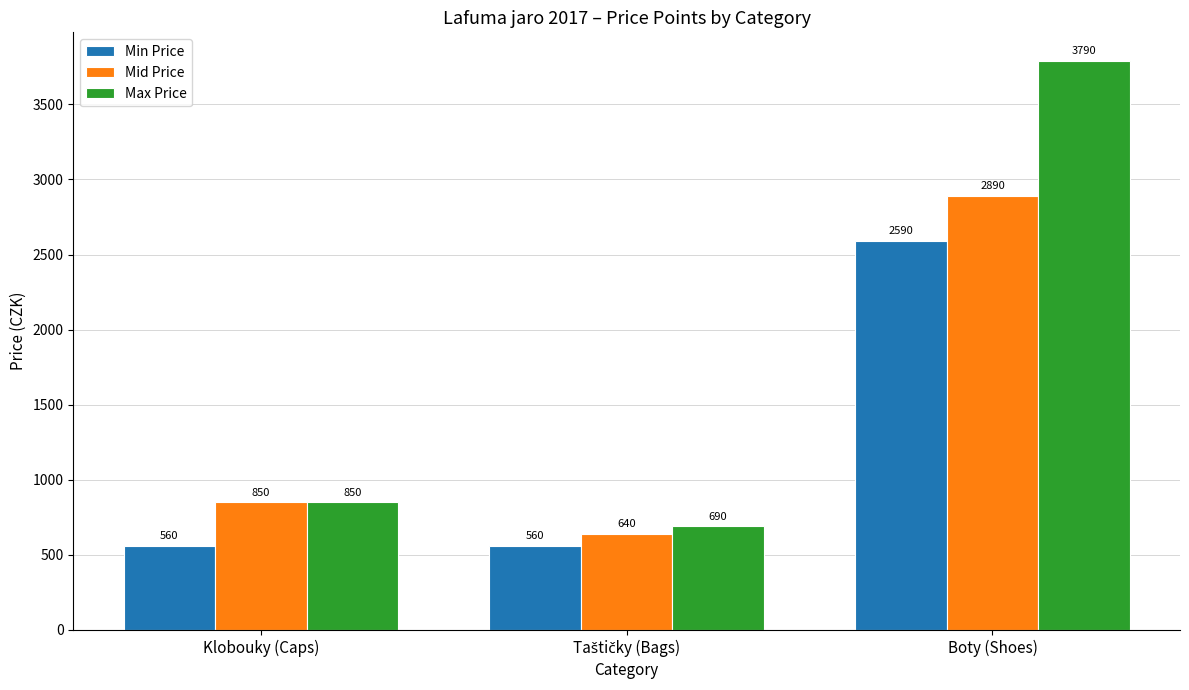

What is the minimum value shown in the chart?

560